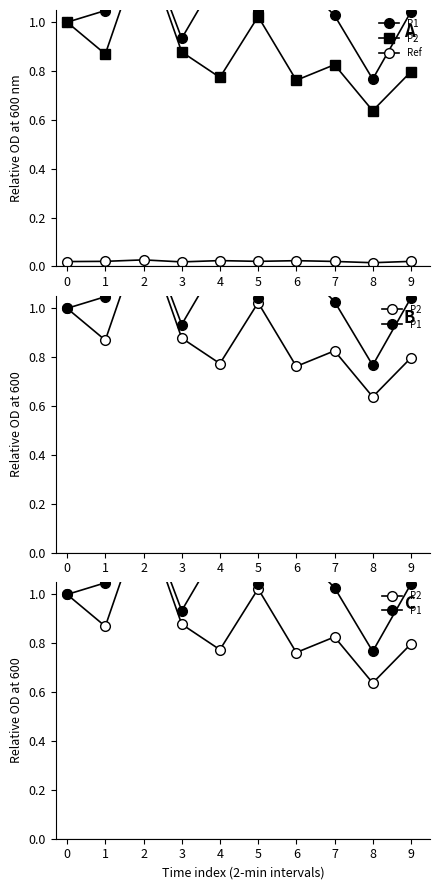

What is the value of the P1 point at the 8th from the left?

1.0